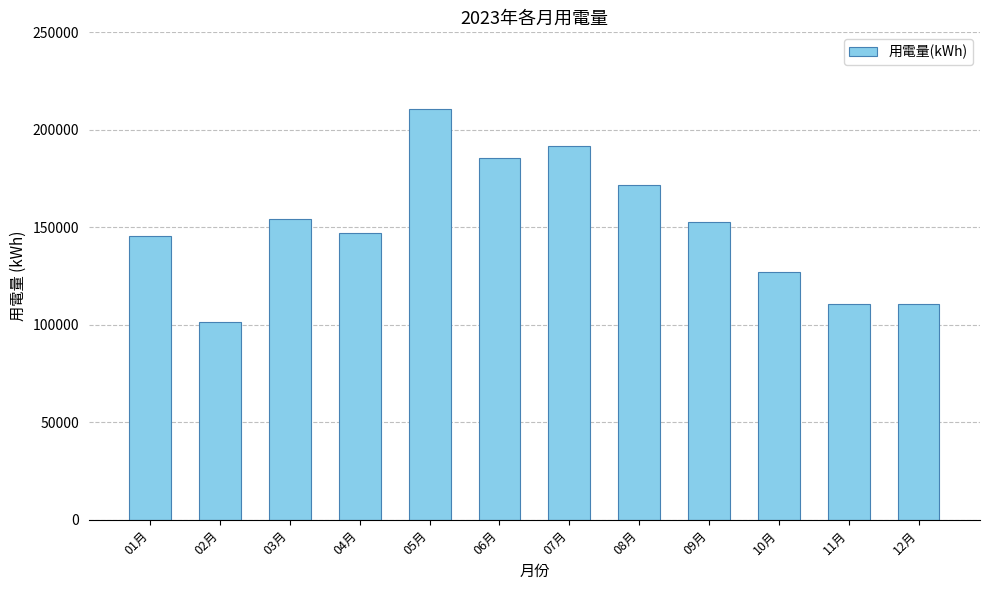

Reading left to right, list all the values displayed in this chart.

145560.6	101351.5	154144.3	147259.8	210479.7	185358.1	191718.5	171797.0	152864.4	126978.0	110548.9	110548.9